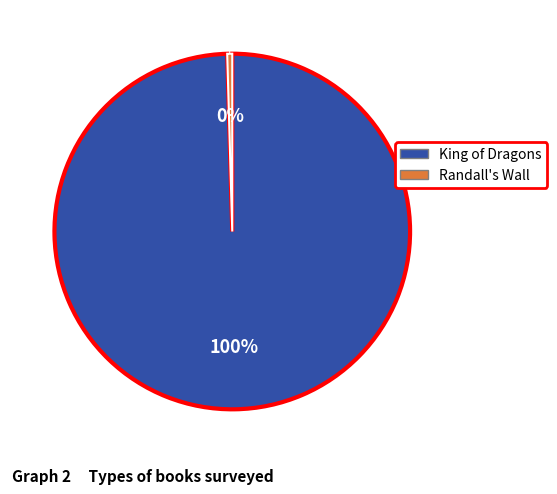

Combined, do King of Dragons and Randall's Wall account for over 50%?

Yes